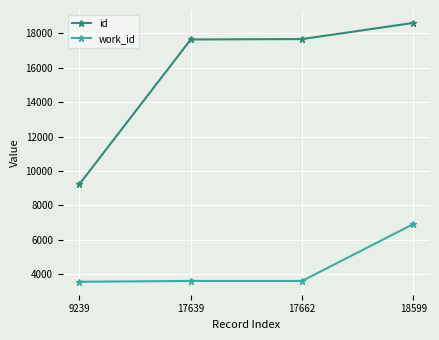

Is the value of work_id at 17639 greater than the value of id at 9239?

No